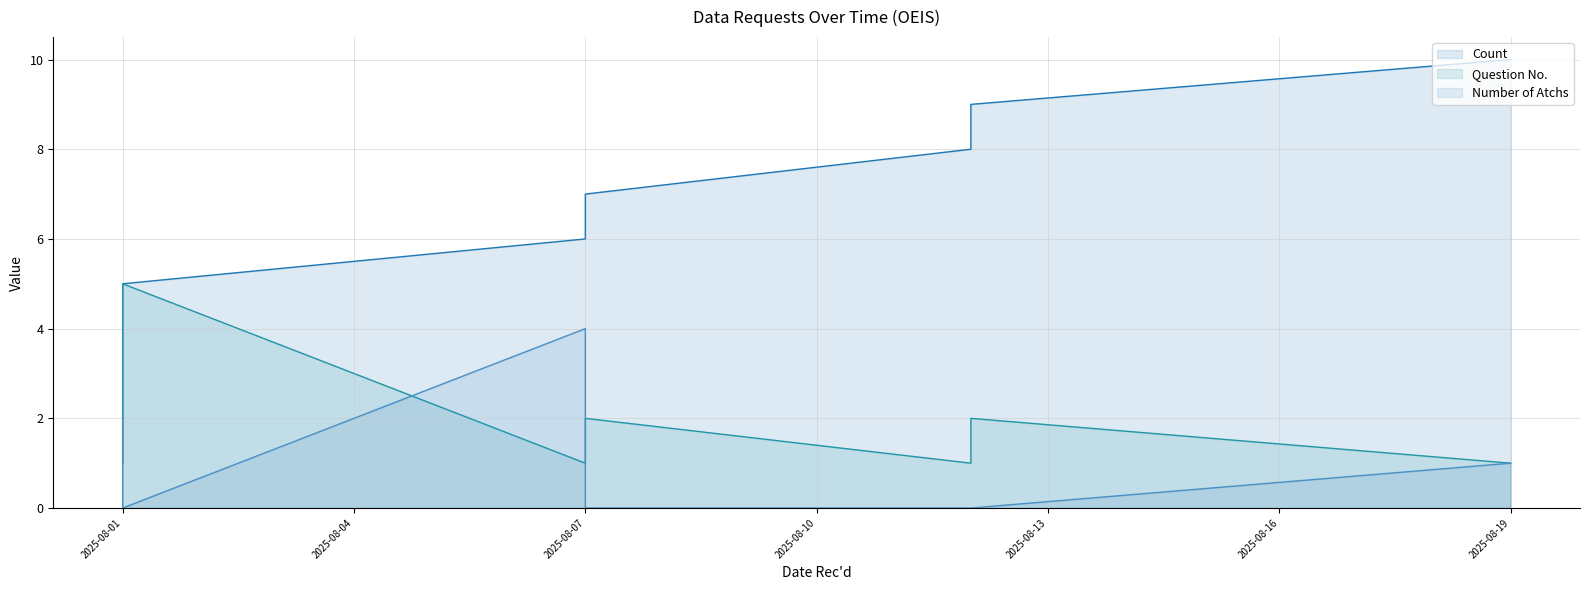

What is the average value of the Question No. series?

2